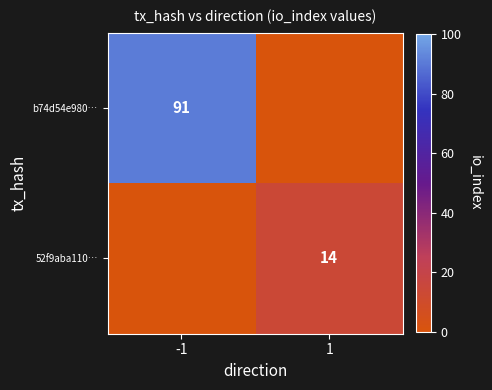

What is the difference between the highest and lowest values at -1?

91